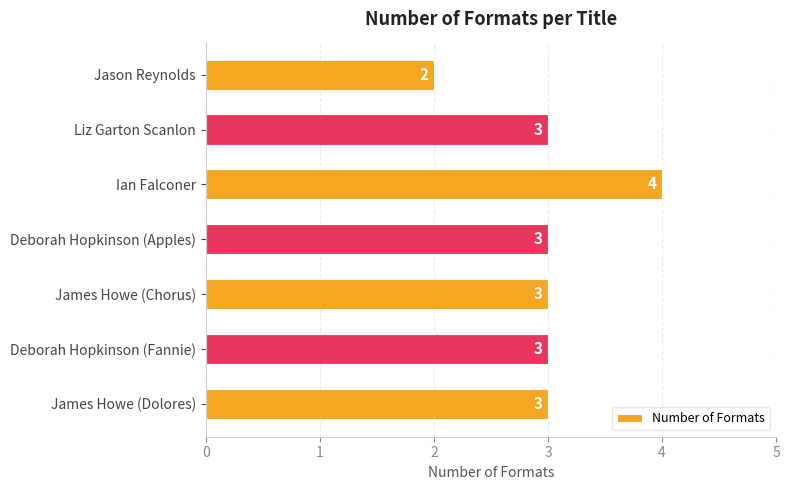

Reading top to bottom, transcribe all the data shown in this chart.

2	3	4	3	3	3	3